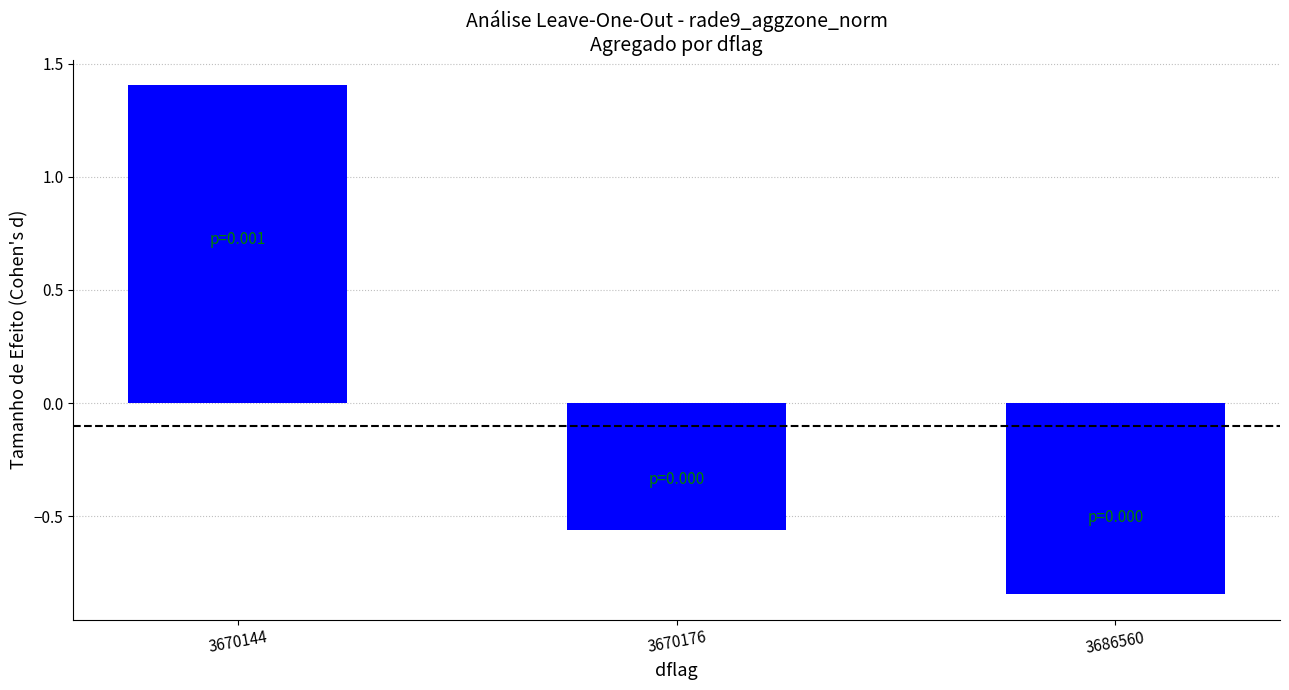

Which label corresponds to the largest value in the chart?

3670144